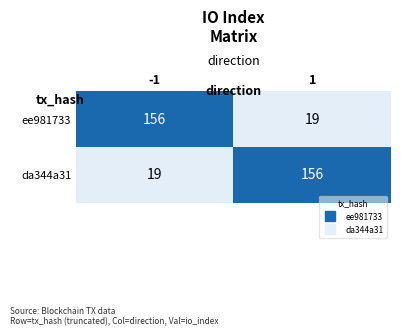

Rank the categories by da344a31 value from highest to lowest.

1, -1